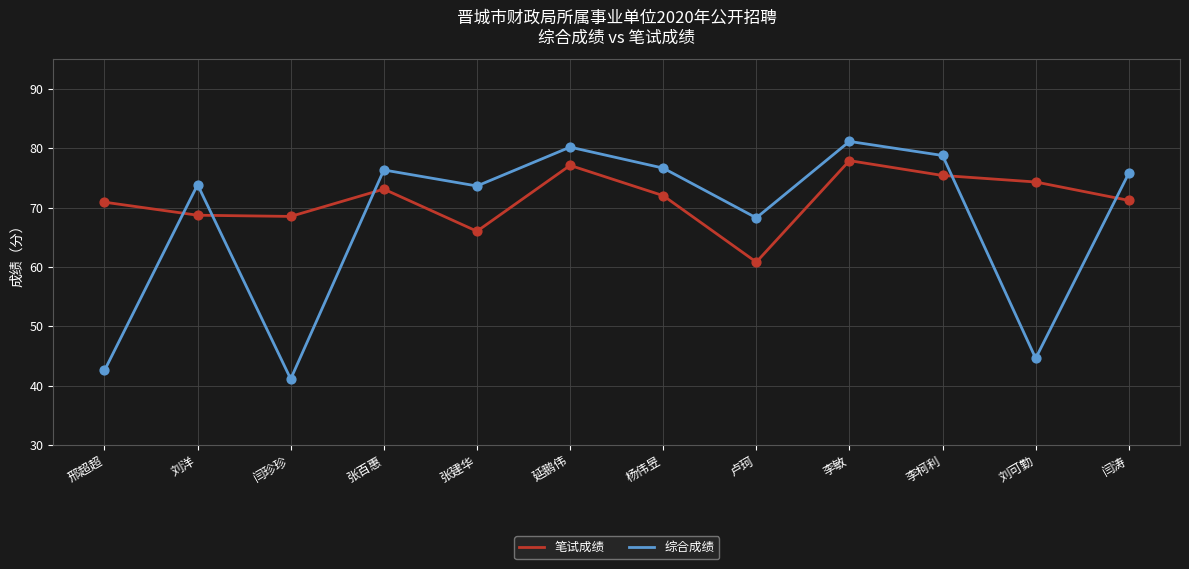

At how many categories does at least one series exceed 56?

12